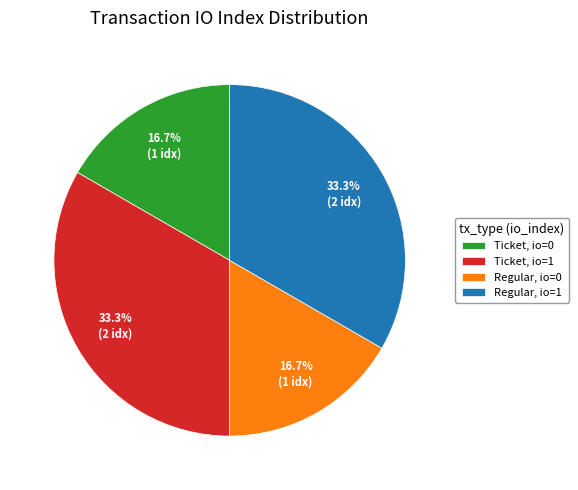

To the nearest percent, what is the difference between the largest and smallest slice percentages?

17%